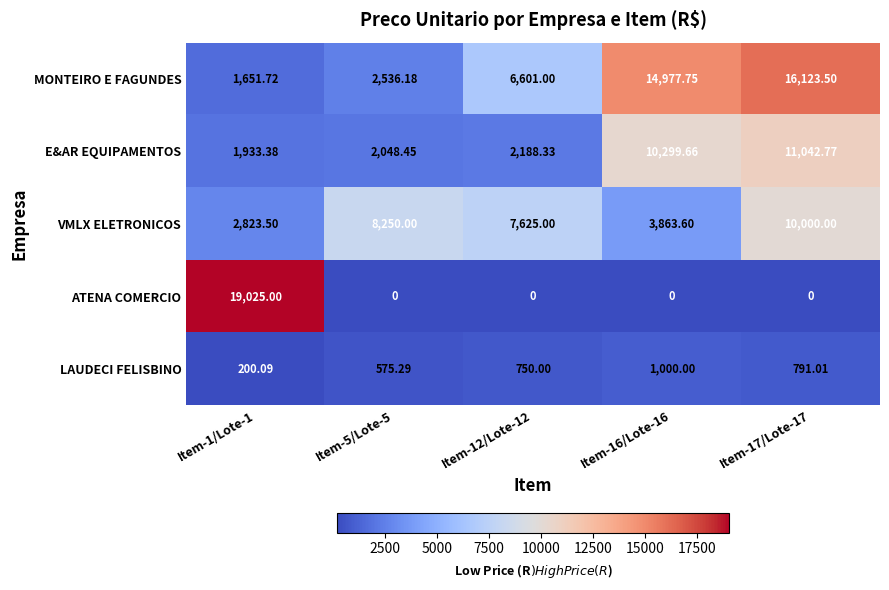

At which category is the sum across all series the highest?

Item-17/Lote-17